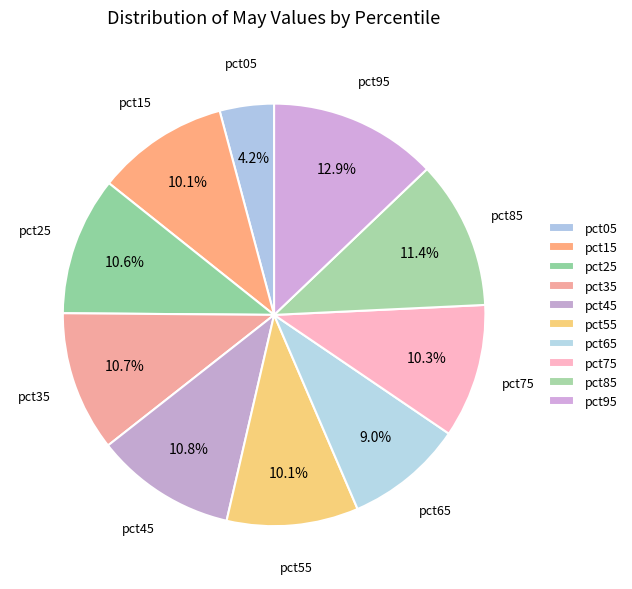

To the nearest percent, what percentage of the pie is pct45?

11%